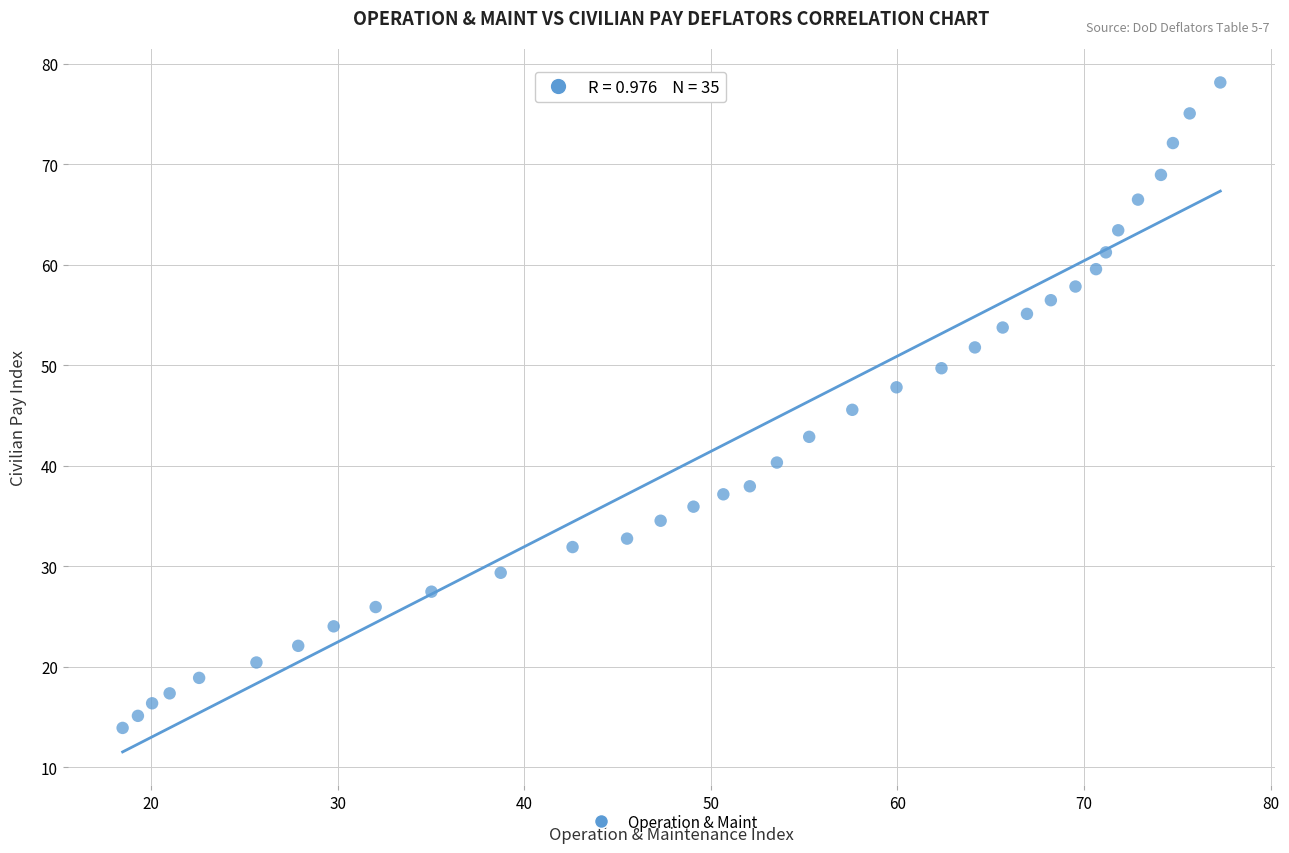

What is the range of X values (max minus min)?

58.8